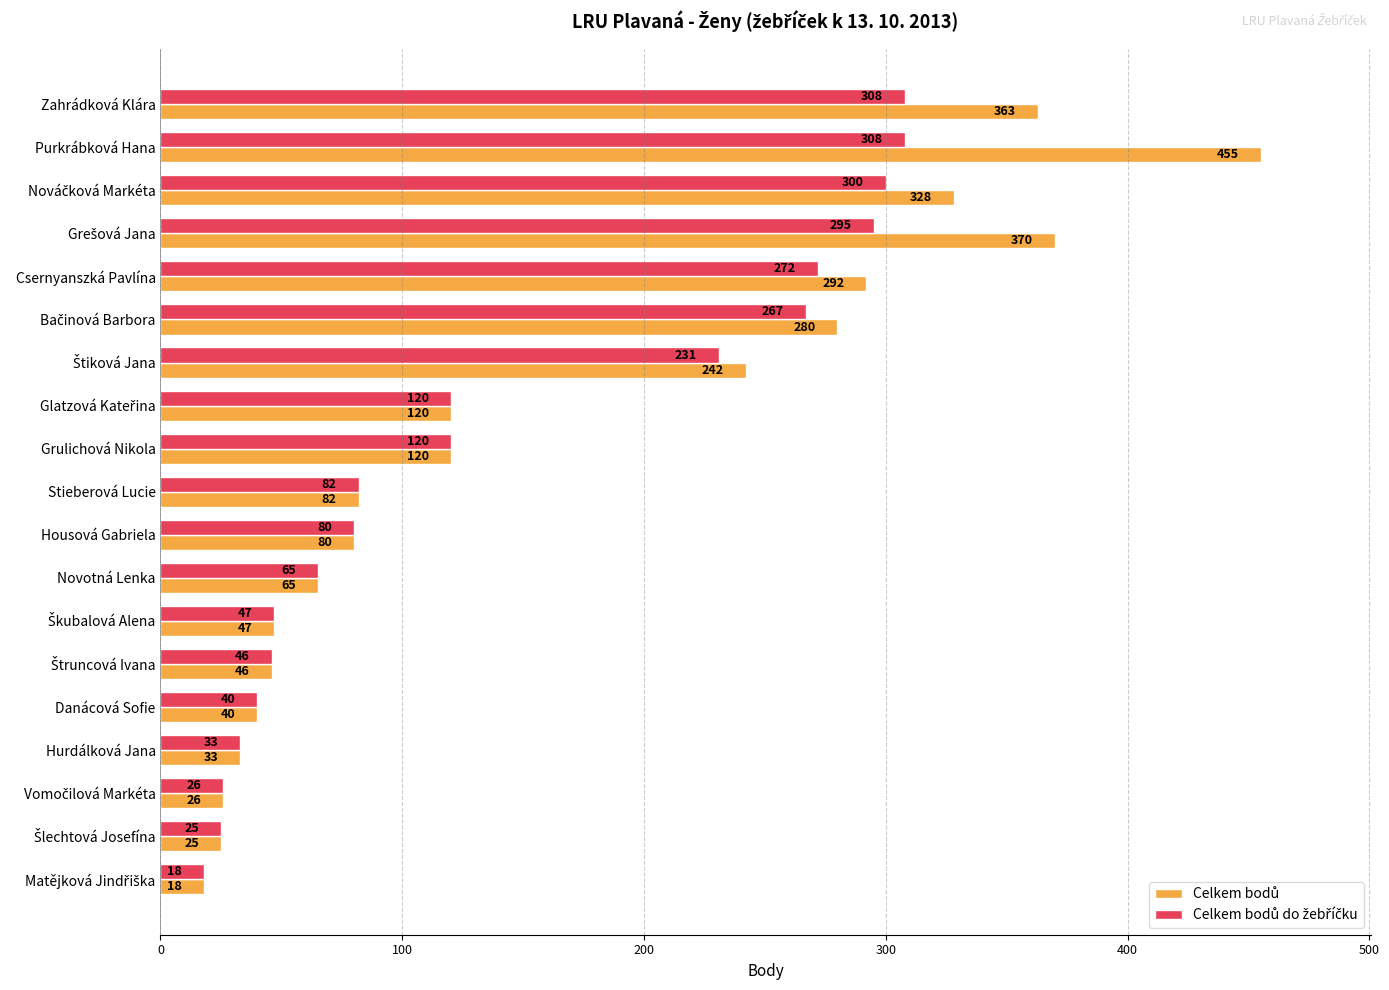

At how many categories does at least one series exceed 282?

5